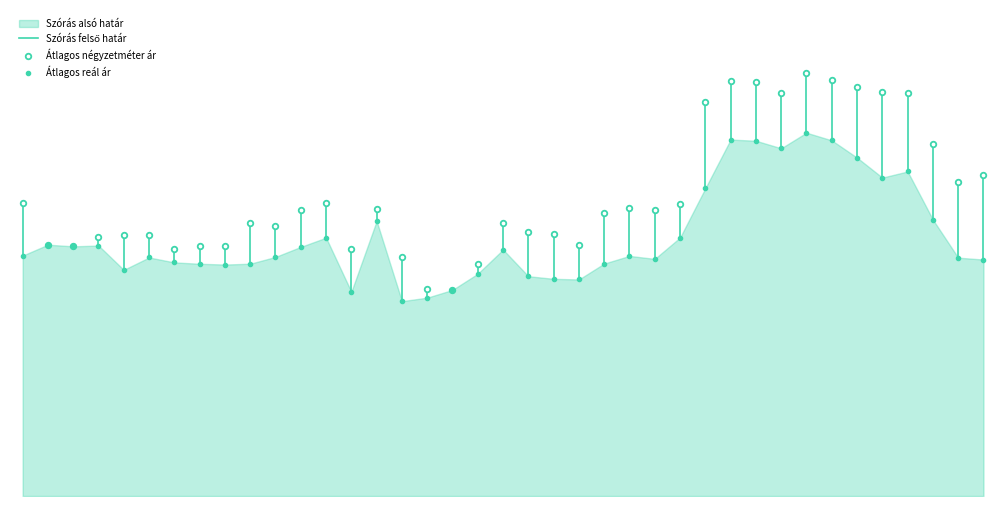

What is the sum of all values?

623572